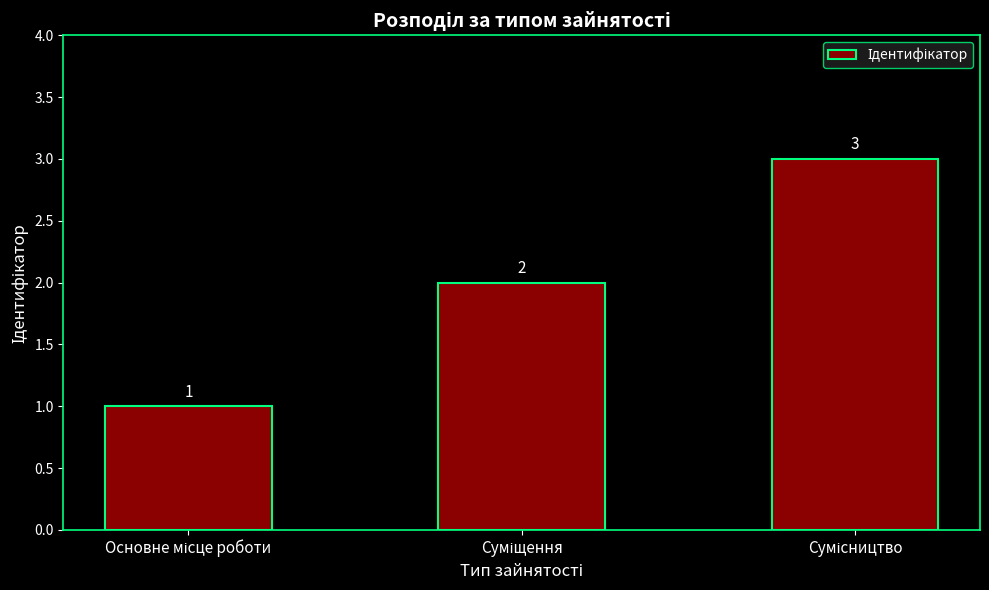

What is the sum of all values?

6